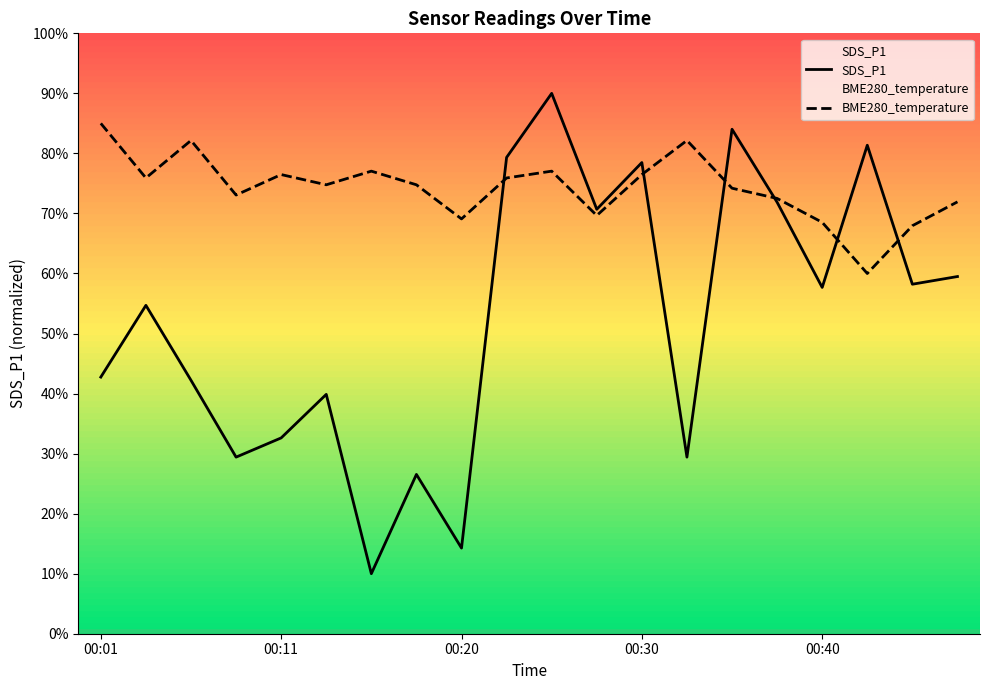

Which category has the lowest value in the SDS_P1 series?

00:15